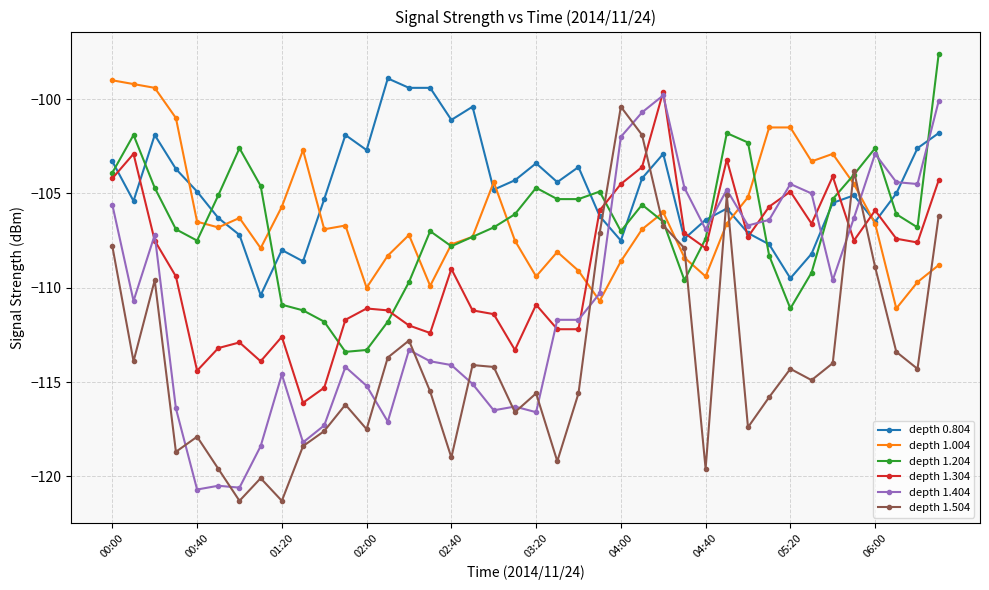

What is the maximum value for depth 0.804?

-98.9